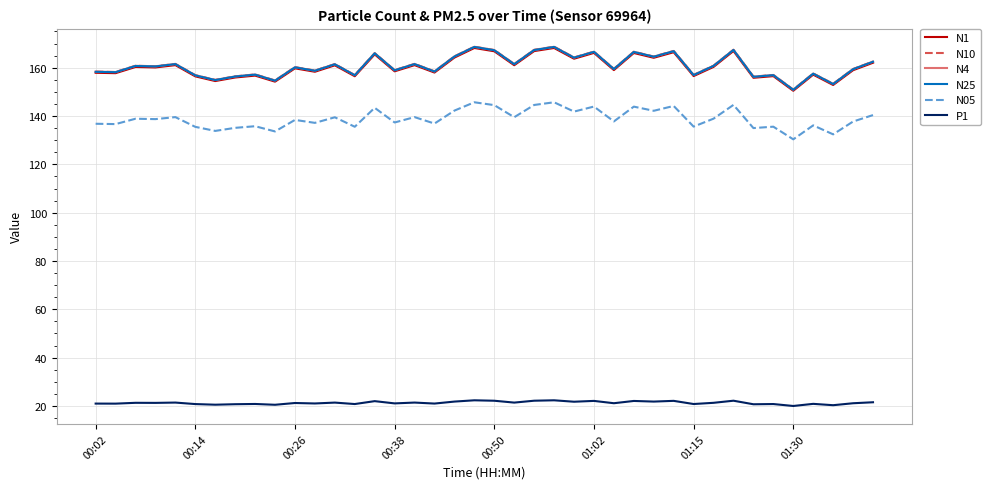

True or false: N4 and P1 cross at least once.

False